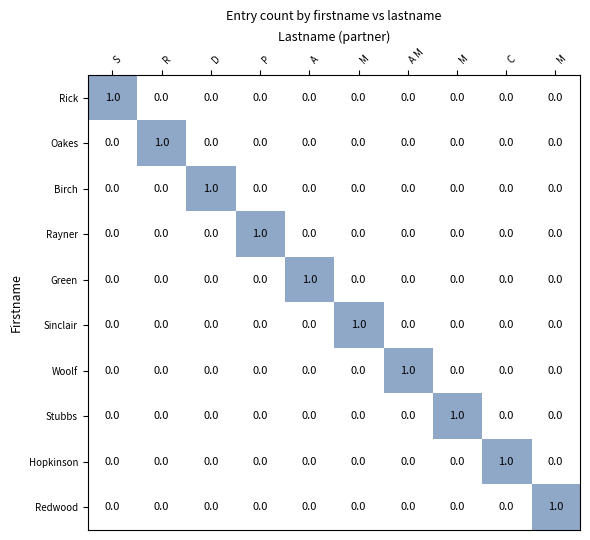

At which category does the chart reach its peak across all series?

S